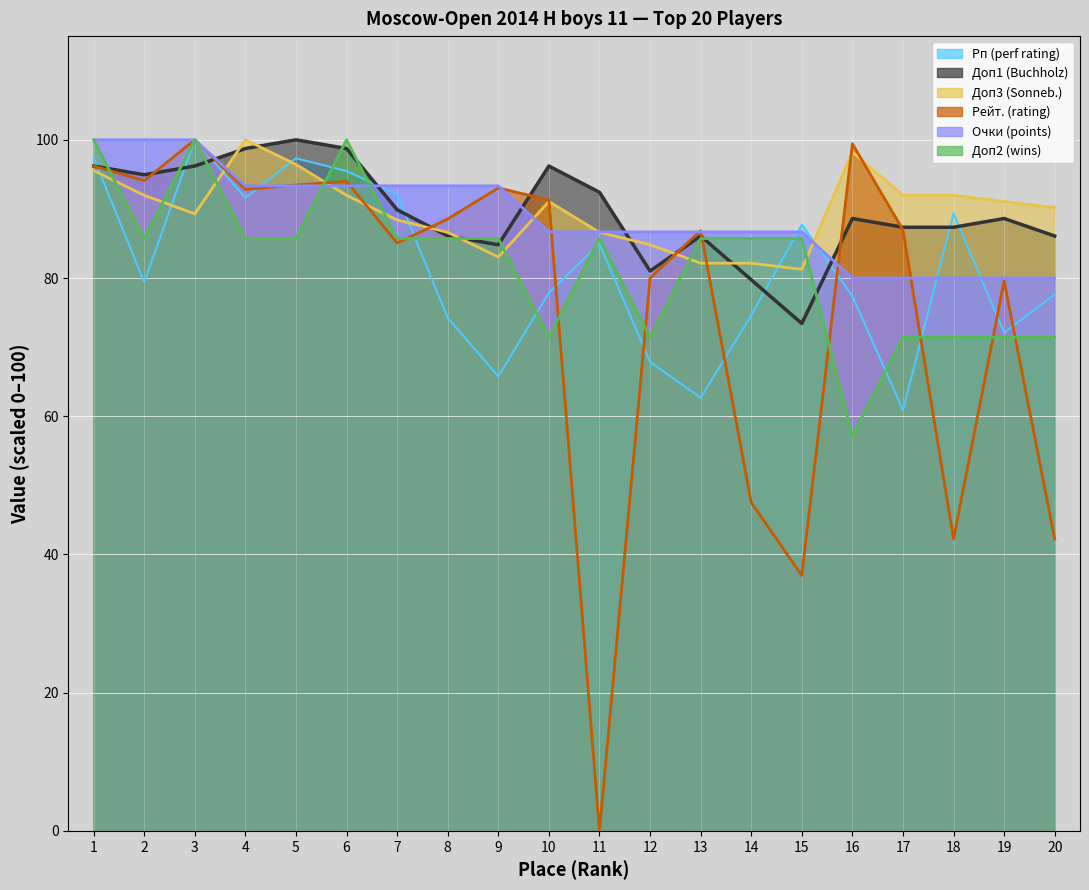

What is the average value of the Рейт. series?

76.5